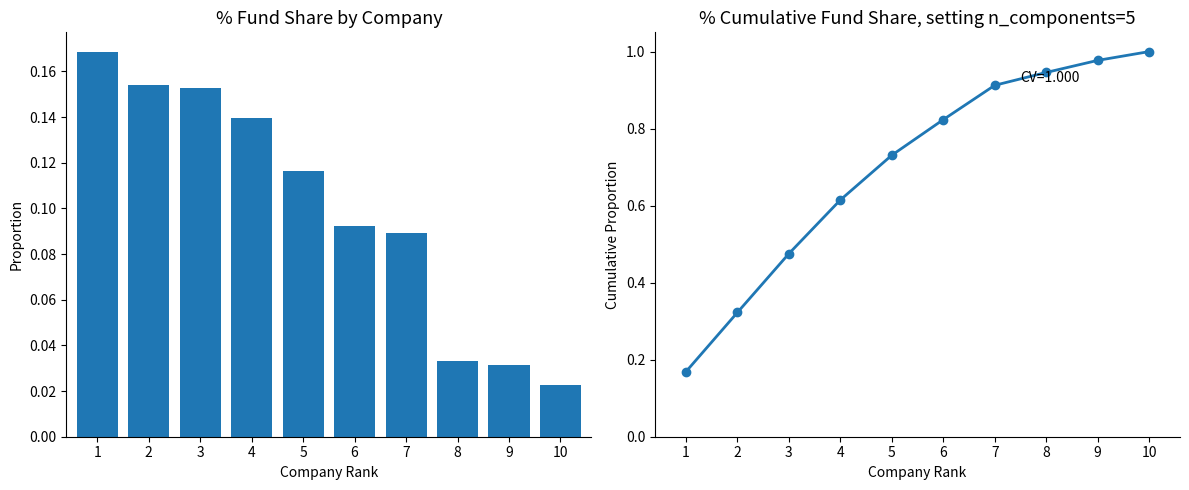

What is the sum of the Cumulative Fund Share values at 6 and 4?

1.4